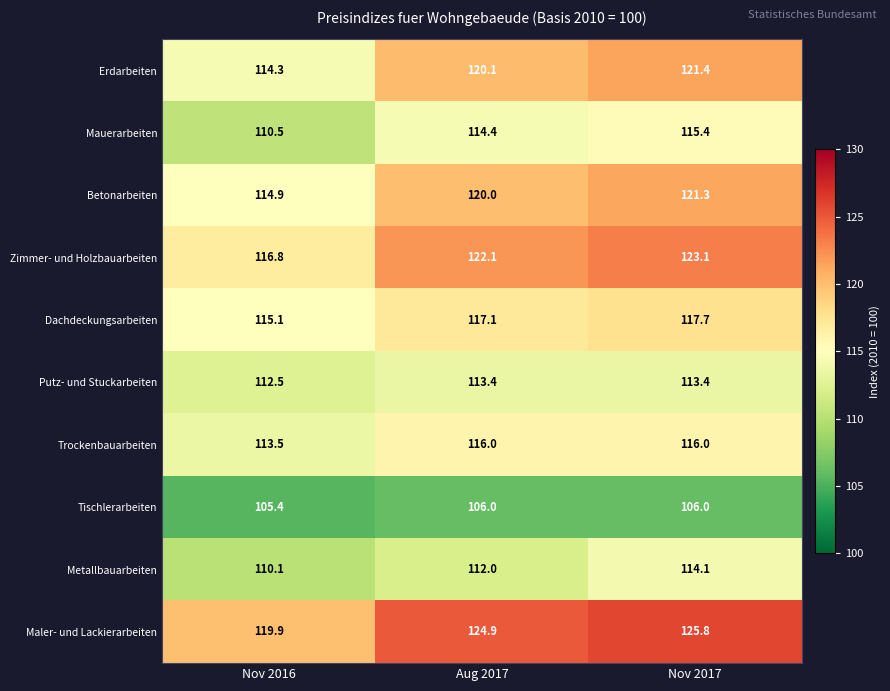

What is the difference between the Betonarbeiten values at Nov 2017 and Aug 2017?

1.3